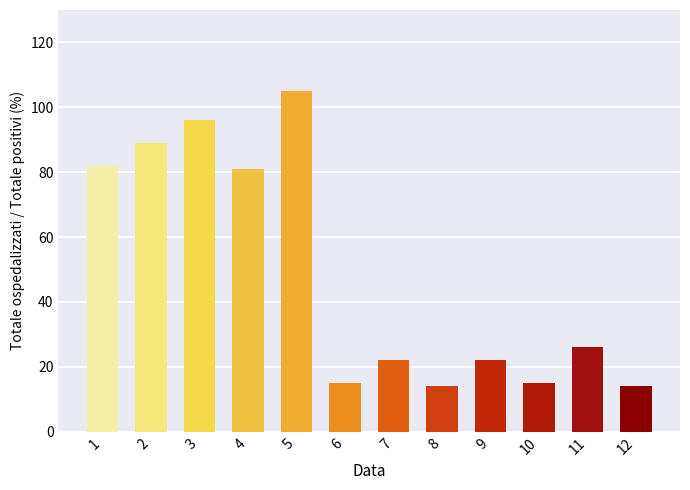

What is the difference between the maximum and minimum values?

91